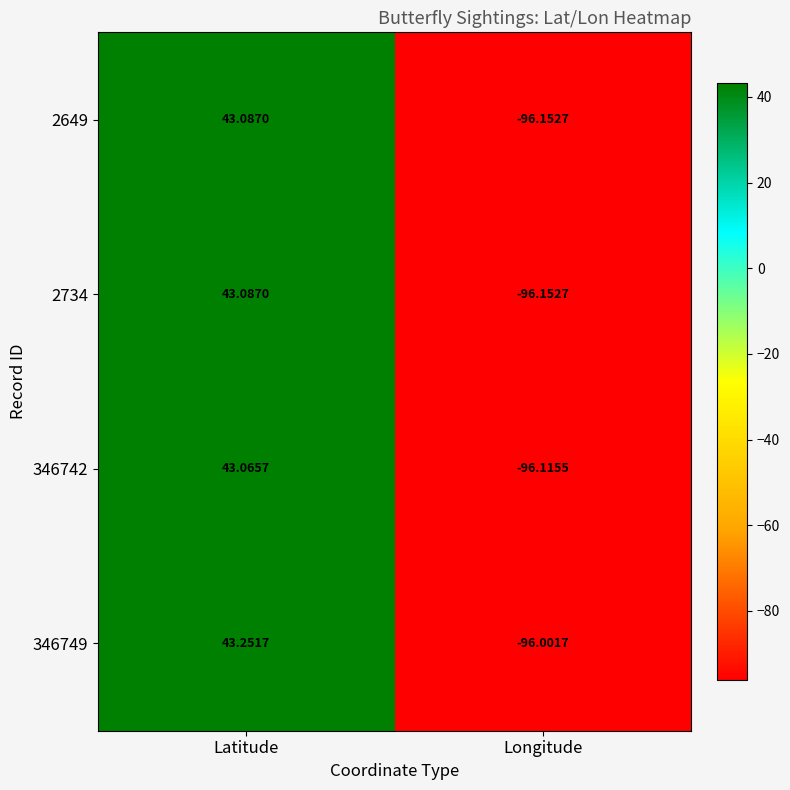

At which label is 2734 closest to -26?

Latitude